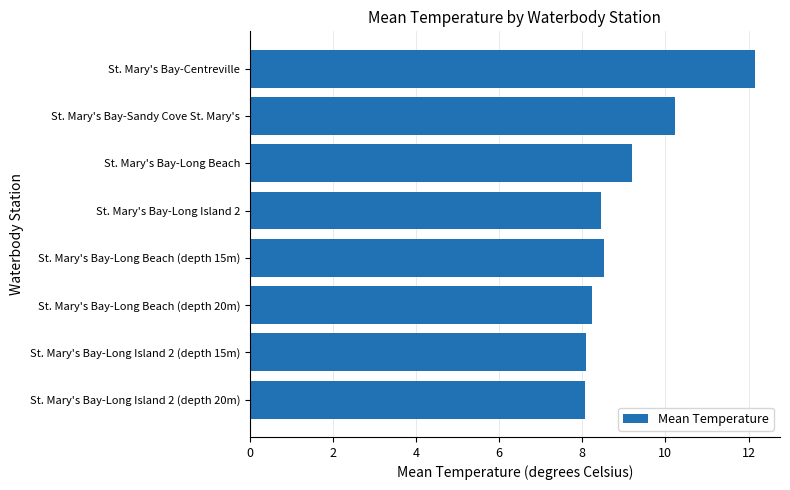

Does the chart contain any negative values?

No